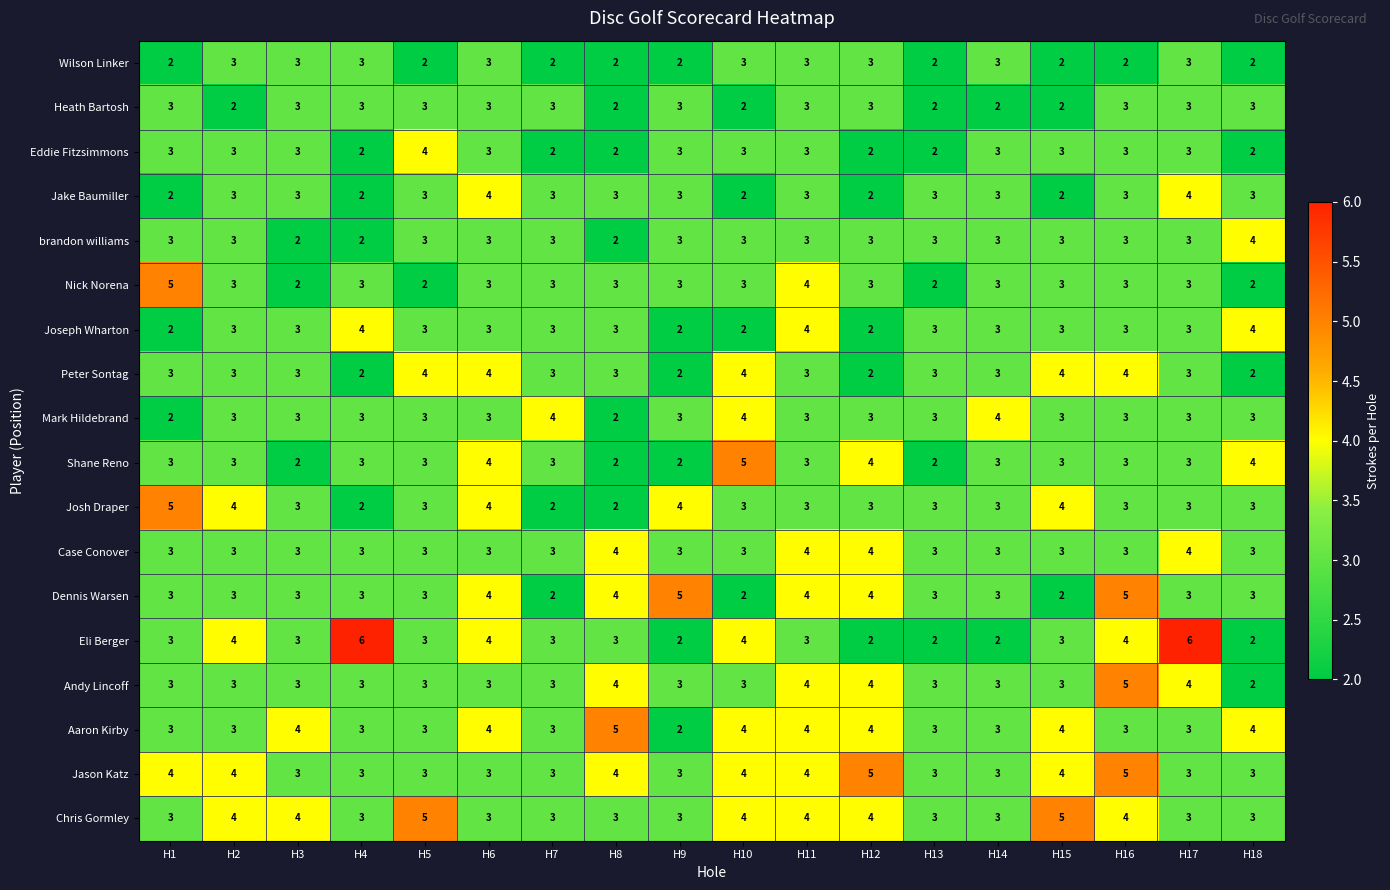

True or false: brandon williams has a value of 3 at H11.

True